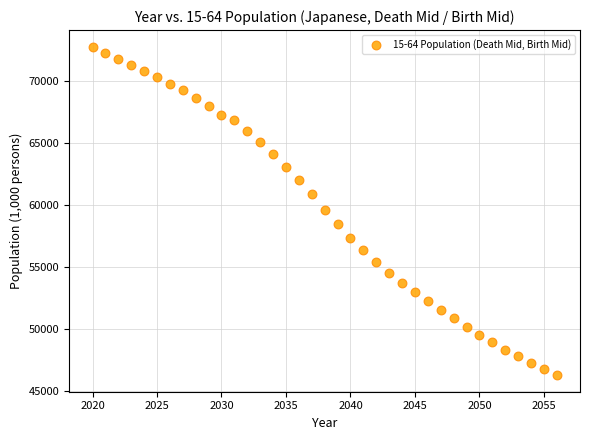

What is the range of X values (max minus min)?

36.0